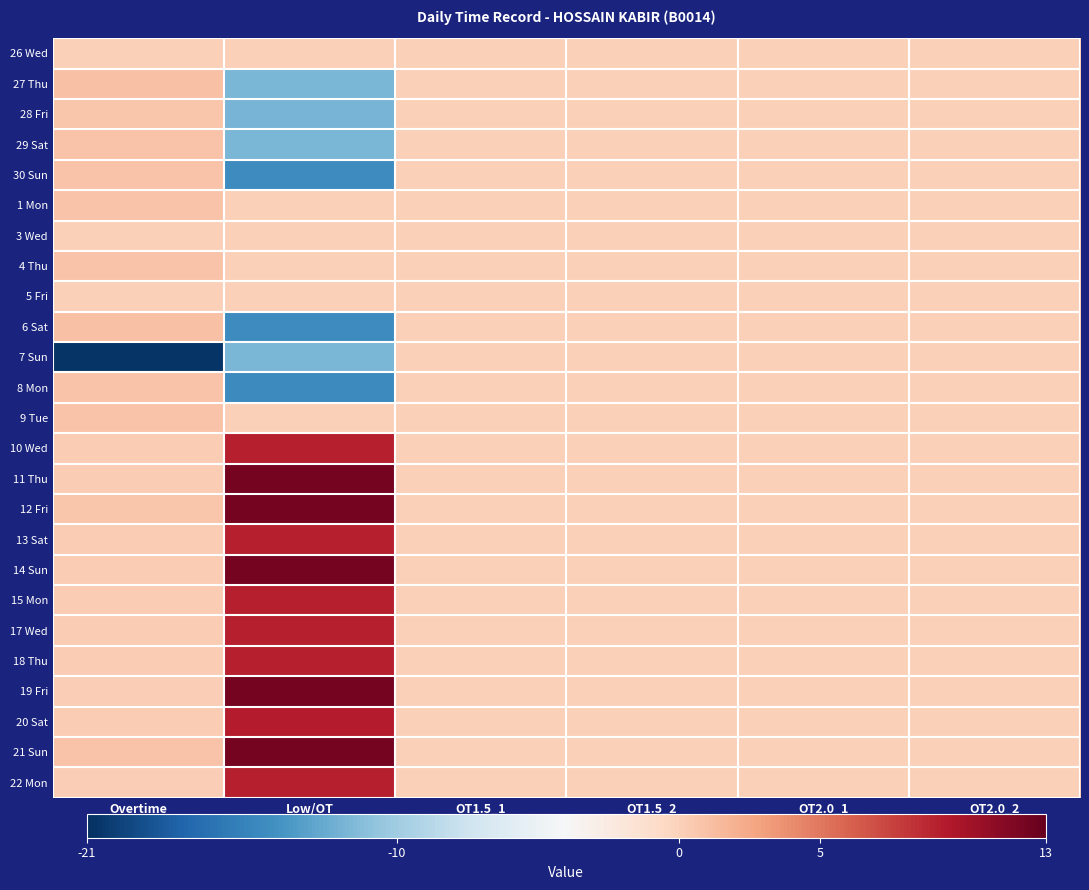

Reading left to right, transcribe all the data shown in this chart.

26 Wed: Overtime=0.0	Low/OT=0.0	OT1.5_1=0.0	OT1.5_2=0.0	OT2.0_1=0.0	OT2.0_2=0.0
27 Thu: Overtime=0.9	Low/OT=-11.7	OT1.5_1=0.0	OT1.5_2=0.0	OT2.0_1=0.0	OT2.0_2=0.0
28 Fri: Overtime=0.8	Low/OT=-11.8	OT1.5_1=0.0	OT1.5_2=0.0	OT2.0_1=0.0	OT2.0_2=0.0
29 Sat: Overtime=0.9	Low/OT=-11.8	OT1.5_1=0.0	OT1.5_2=0.0	OT2.0_1=0.0	OT2.0_2=0.0
30 Sun: Overtime=0.9	Low/OT=-14.7	OT1.5_1=0.0	OT1.5_2=0.0	OT2.0_1=0.0	OT2.0_2=0.0
1 Mon: Overtime=0.8	Low/OT=0.0	OT1.5_1=0.0	OT1.5_2=0.0	OT2.0_1=0.0	OT2.0_2=0.0
3 Wed: Overtime=0.0	Low/OT=0.0	OT1.5_1=0.0	OT1.5_2=0.0	OT2.0_1=0.0	OT2.0_2=0.0
4 Thu: Overtime=0.9	Low/OT=0.0	OT1.5_1=0.0	OT1.5_2=0.0	OT2.0_1=0.0	OT2.0_2=0.0
5 Fri: Overtime=0.0	Low/OT=0.0	OT1.5_1=0.0	OT1.5_2=0.0	OT2.0_1=0.0	OT2.0_2=0.0
6 Sat: Overtime=0.9	Low/OT=-14.7	OT1.5_1=0.0	OT1.5_2=0.0	OT2.0_1=0.0	OT2.0_2=0.0
7 Sun: Overtime=-20.6	Low/OT=-11.8	OT1.5_1=0.0	OT1.5_2=0.0	OT2.0_1=0.0	OT2.0_2=0.0
8 Mon: Overtime=0.9	Low/OT=-14.8	OT1.5_1=0.0	OT1.5_2=0.0	OT2.0_1=0.0	OT2.0_2=0.0
9 Tue: Overtime=0.8	Low/OT=0.0	OT1.5_1=0.0	OT1.5_2=0.0	OT2.0_1=0.0	OT2.0_2=0.0
10 Wed: Overtime=0.3	Low/OT=9.3	OT1.5_1=0.0	OT1.5_2=0.0	OT2.0_1=0.0	OT2.0_2=0.0
11 Thu: Overtime=0.3	Low/OT=12.2	OT1.5_1=0.0	OT1.5_2=0.0	OT2.0_1=0.0	OT2.0_2=0.0
12 Fri: Overtime=0.8	Low/OT=12.3	OT1.5_1=0.0	OT1.5_2=0.0	OT2.0_1=0.0	OT2.0_2=0.0
13 Sat: Overtime=0.3	Low/OT=9.2	OT1.5_1=0.0	OT1.5_2=0.0	OT2.0_1=0.0	OT2.0_2=0.0
14 Sun: Overtime=0.3	Low/OT=12.3	OT1.5_1=0.0	OT1.5_2=0.0	OT2.0_1=0.0	OT2.0_2=0.0
15 Mon: Overtime=0.3	Low/OT=9.2	OT1.5_1=0.0	OT1.5_2=0.0	OT2.0_1=0.0	OT2.0_2=0.0
17 Wed: Overtime=0.3	Low/OT=9.2	OT1.5_1=0.0	OT1.5_2=0.0	OT2.0_1=0.0	OT2.0_2=0.0
18 Thu: Overtime=0.3	Low/OT=9.2	OT1.5_1=0.0	OT1.5_2=0.0	OT2.0_1=0.0	OT2.0_2=0.0
19 Fri: Overtime=0.2	Low/OT=12.3	OT1.5_1=0.0	OT1.5_2=0.0	OT2.0_1=0.0	OT2.0_2=0.0
20 Sat: Overtime=0.3	Low/OT=9.4	OT1.5_1=0.0	OT1.5_2=0.0	OT2.0_1=0.0	OT2.0_2=0.0
21 Sun: Overtime=0.8	Low/OT=12.3	OT1.5_1=0.0	OT1.5_2=0.0	OT2.0_1=0.0	OT2.0_2=0.0
22 Mon: Overtime=0.2	Low/OT=9.2	OT1.5_1=0.0	OT1.5_2=0.0	OT2.0_1=0.0	OT2.0_2=0.0